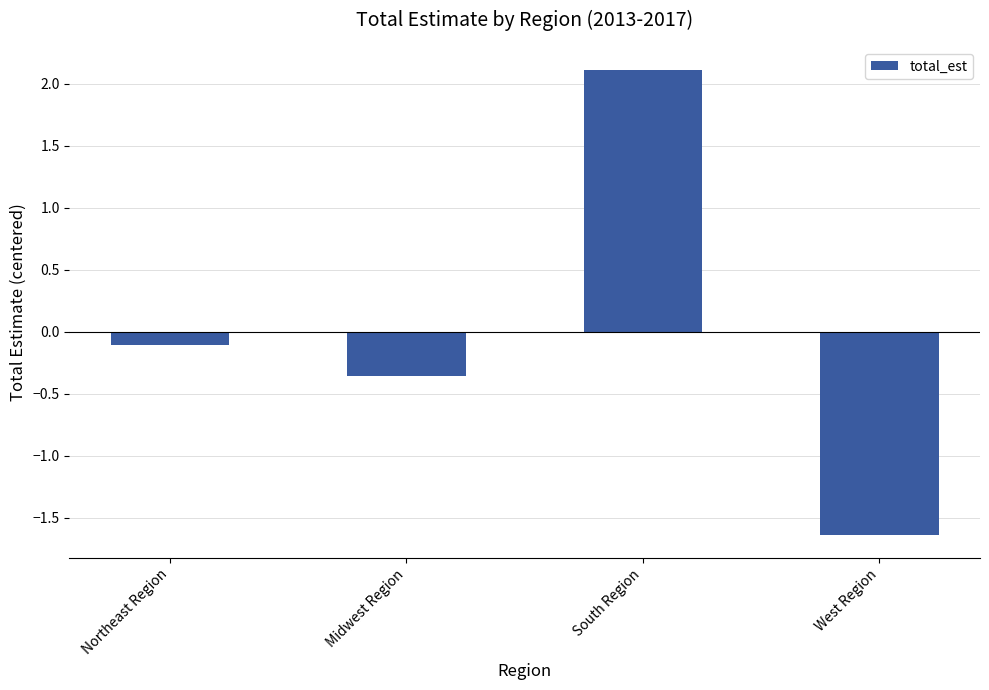

Reading right to left, list all the values displayed in this chart.

-1.6	2.1	-0.4	-0.1